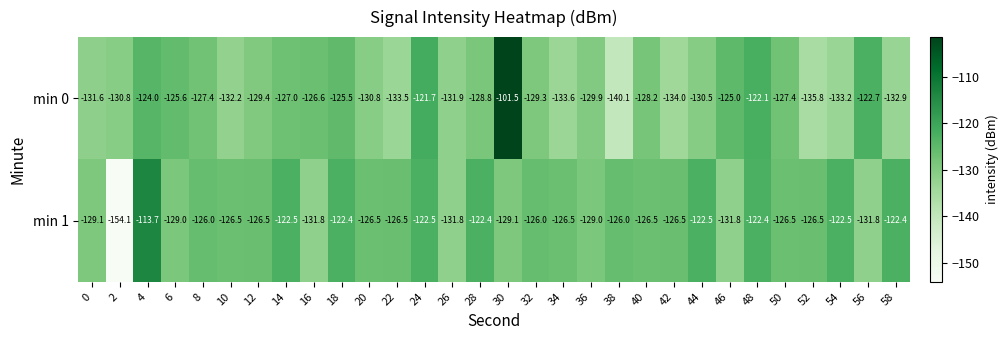

Which series has the largest total across all categories?

min 1